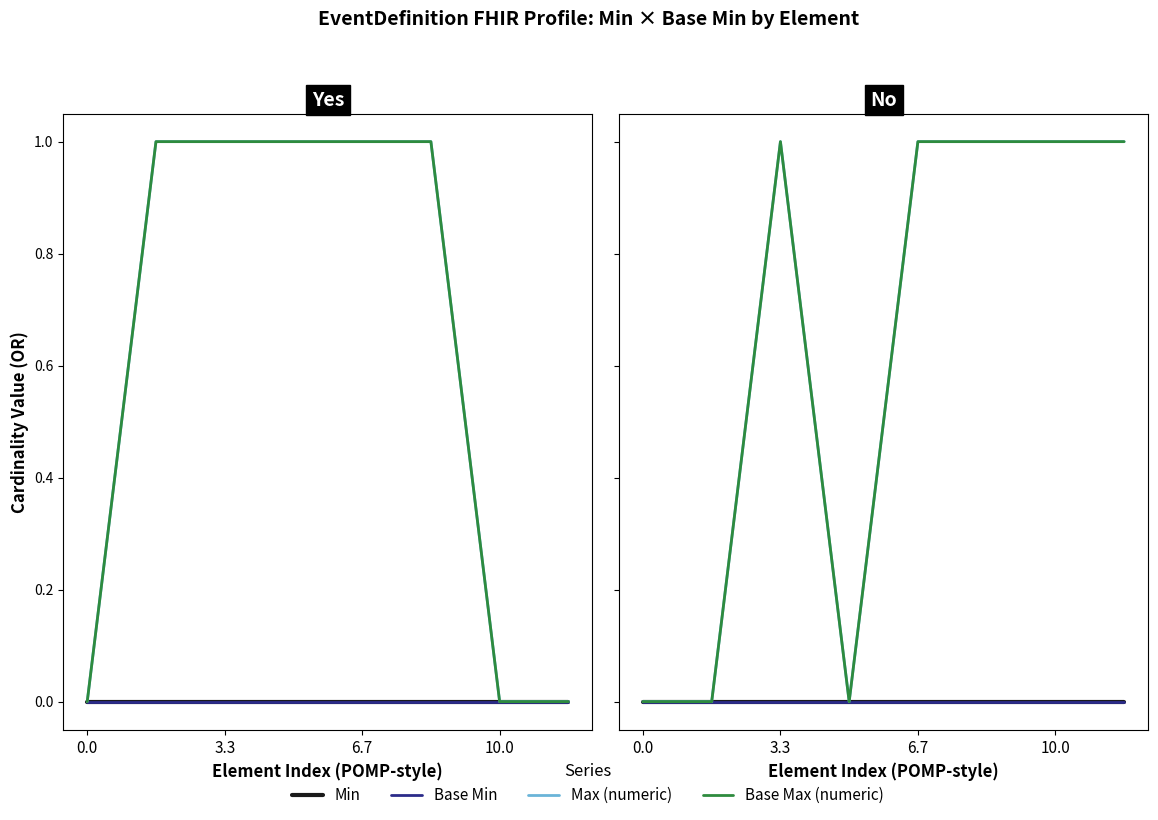

How many lines are shown in the chart?

4